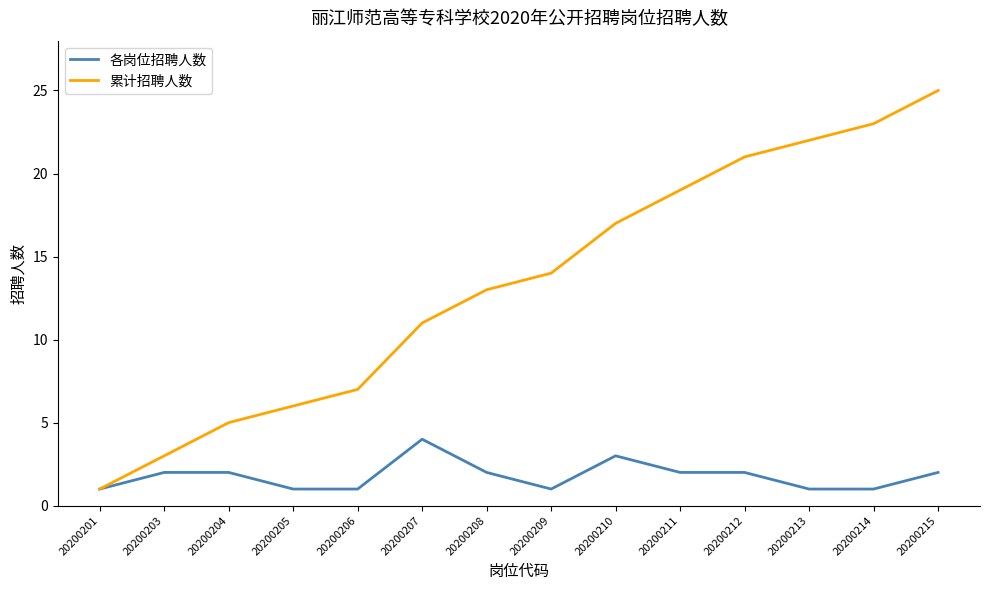

Count the number of categories in the chart.

14